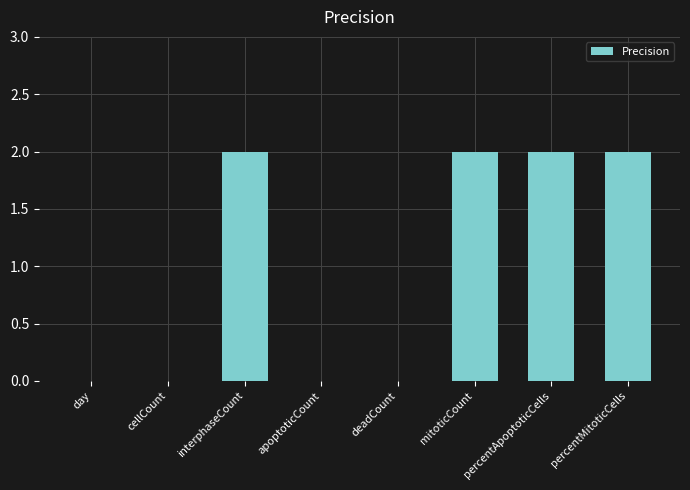

What is the sum of all values?

8